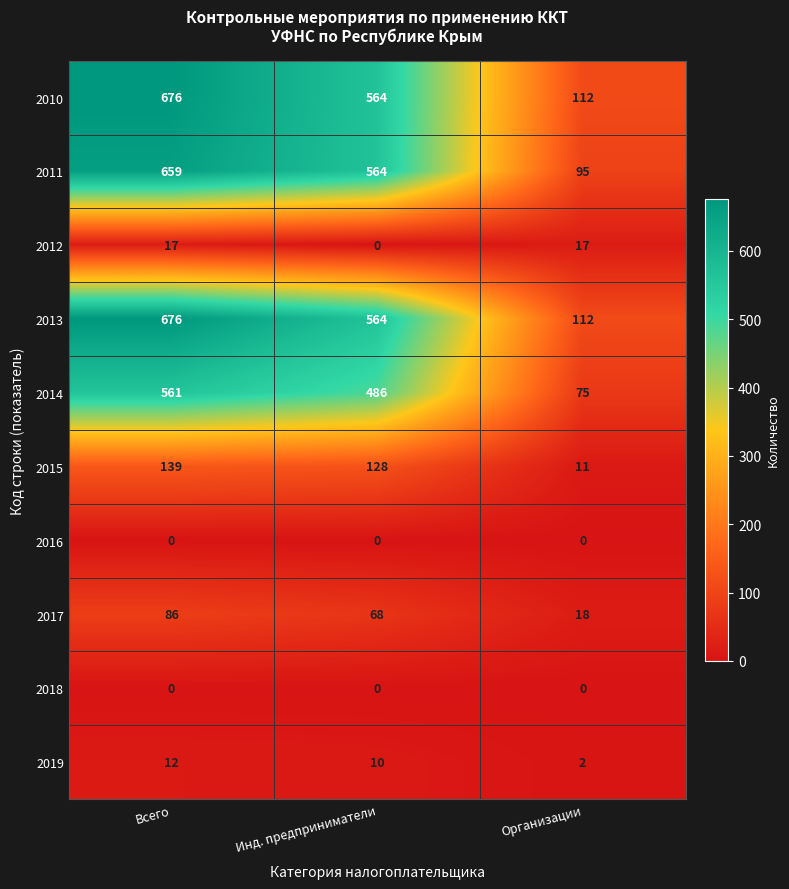

True or false: 2010 has a value of 1090 at Всего.

False